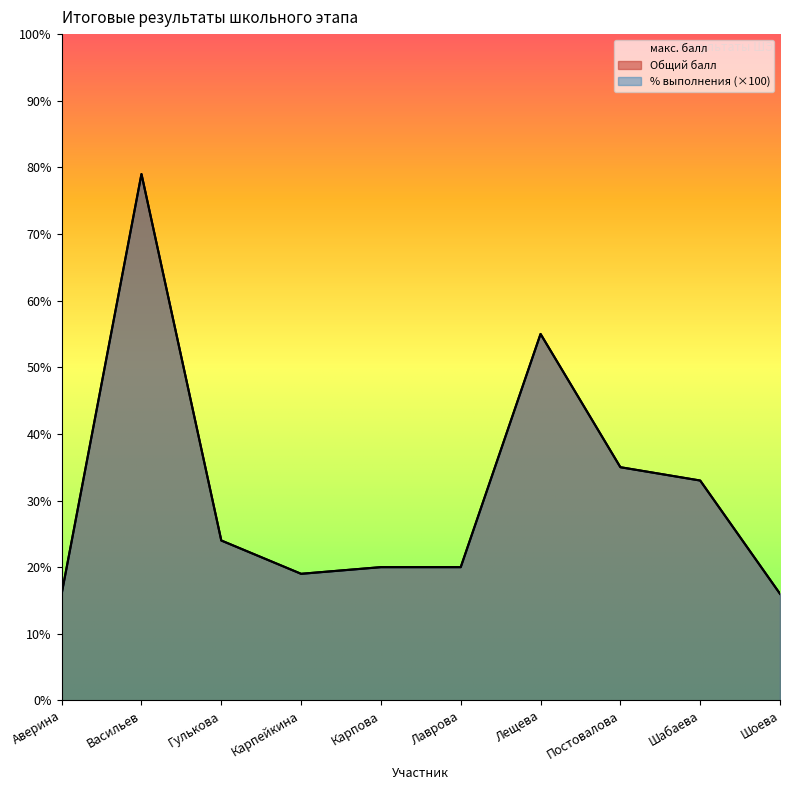

Reading left to right, what are all the values shown in this chart?

Общий балл: Аверина=16.0	Васильев=79.0	Гулькова=24.0	Карпейкина=19.0	Карпова=20.0	Лаврова=20.0	Лещева=55.0	Постовалова=35.0	Шабаева=33.0	Шоева=16.0
% выполнения: Аверина=16.0	Васильев=79.0	Гулькова=24.0	Карпейкина=19.0	Карпова=20.0	Лаврова=20.0	Лещева=55.0	Постовалова=35.0	Шабаева=33.0	Шоева=16.0